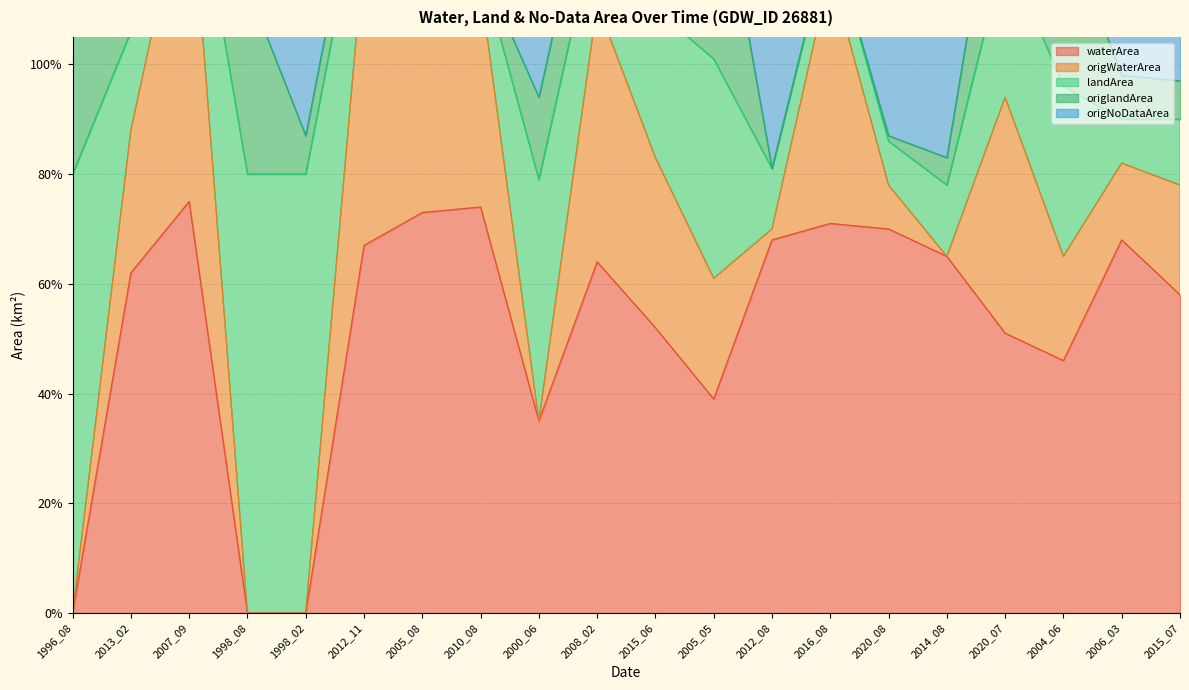

True or false: origNoDataArea and waterArea intersect in this chart.

False